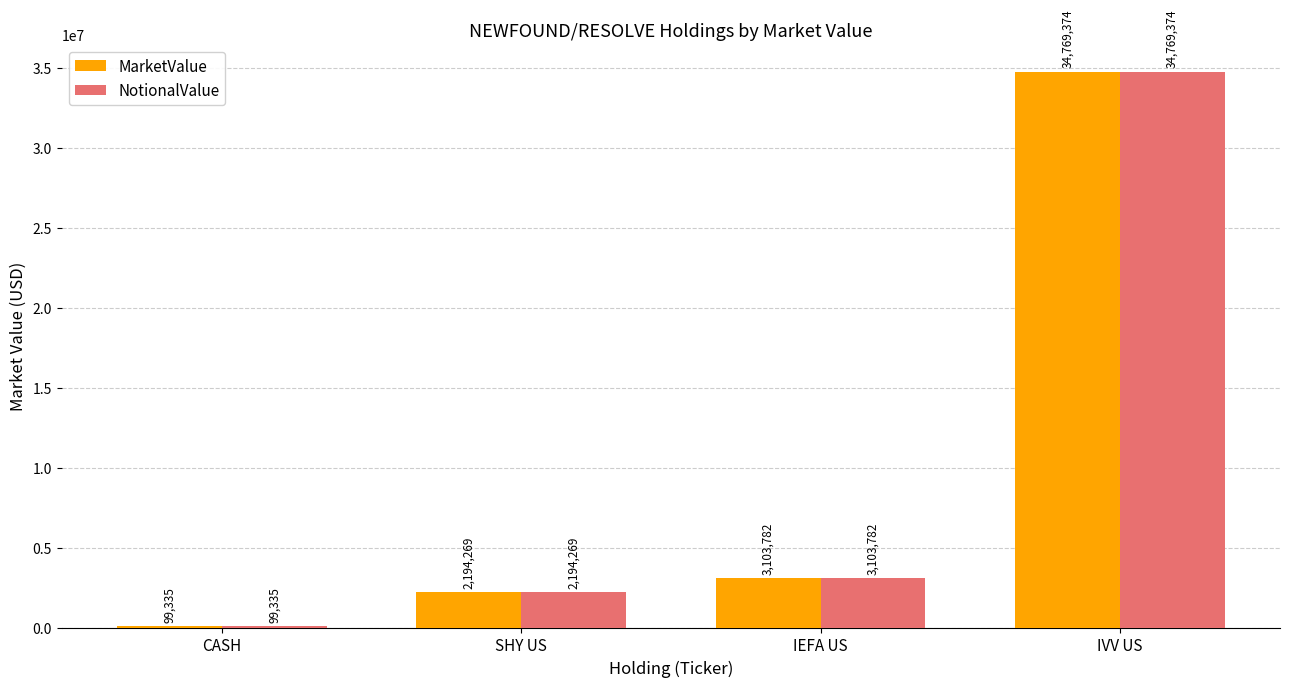

What is the highest value of the NotionalValue series?

34769374.2